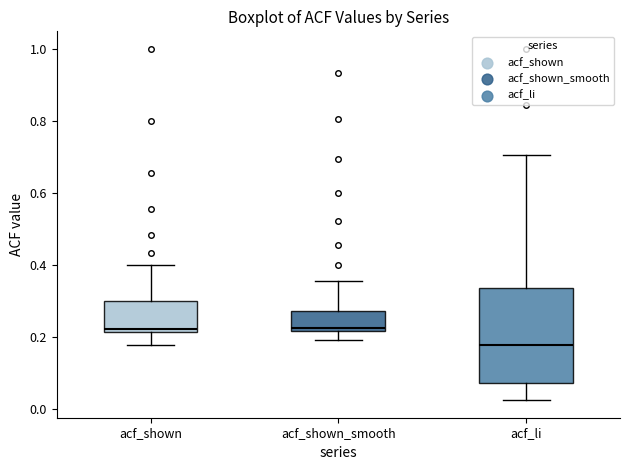

Reading left to right, transcribe this box plot: for each box, give where its median line is, the range the box spans, and where its two whiskers end, as read against the y-axis. The values are not printed on the chart, so give them approximately, as read against the axis.

acf_shown: median 0.22 (just above the box's lower edge), box 0.22 to 0.30, whiskers 0.18 to 0.40
acf_shown_smooth: median 0.22 (just above the box's lower edge), box 0.22 to 0.28, whiskers 0.20 to 0.36
acf_li: median 0.18, box 0.08 to 0.34, whiskers 0.02 to 0.70